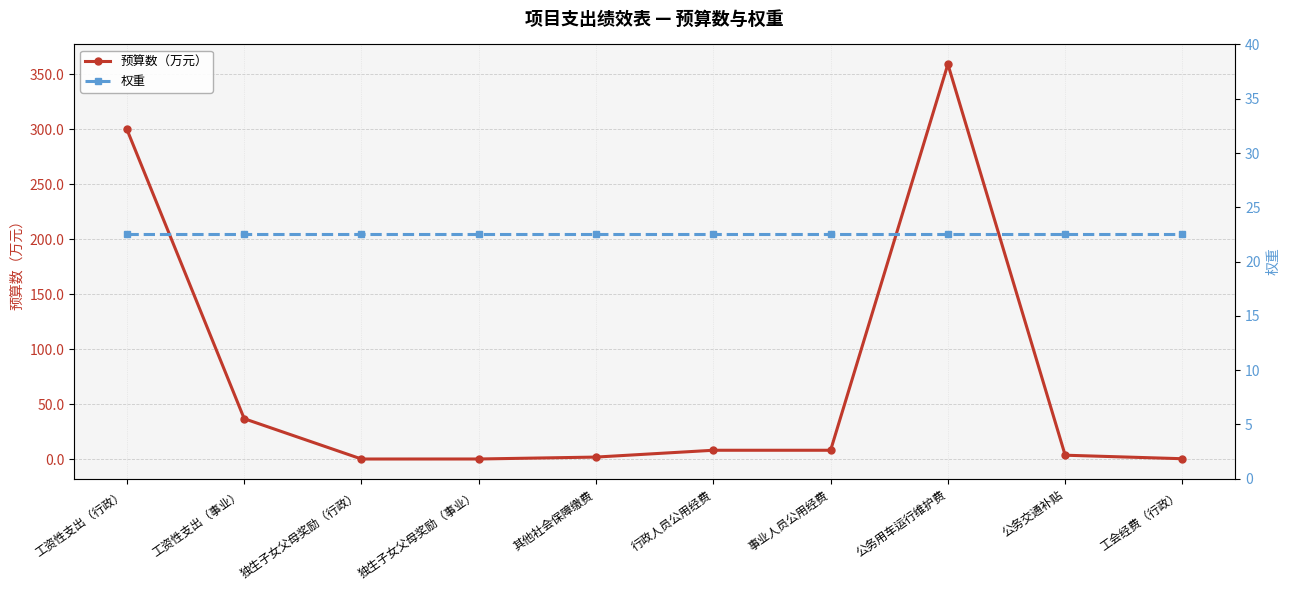

Rank the series by their average value, from highest to lowest.

预算数（万元）, 权重